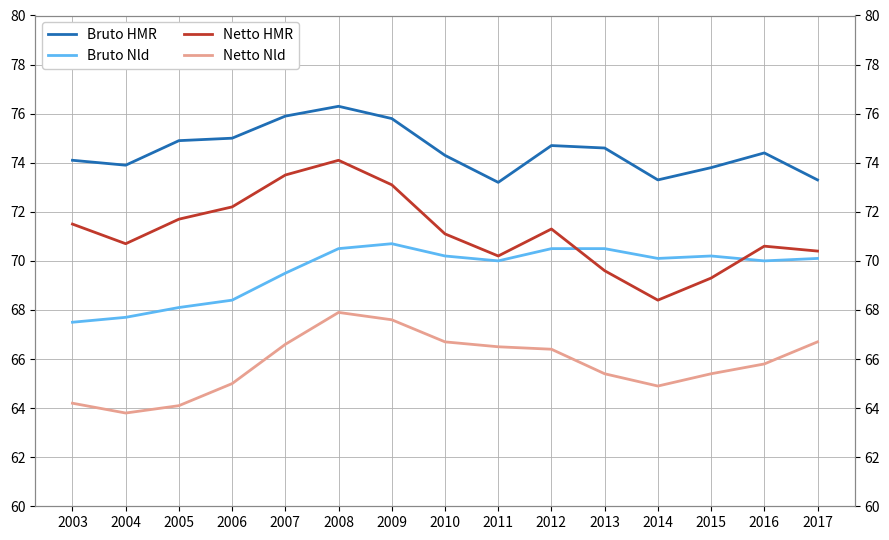

The Netto HMR series shows 71.7 at 2005. True or false?

True